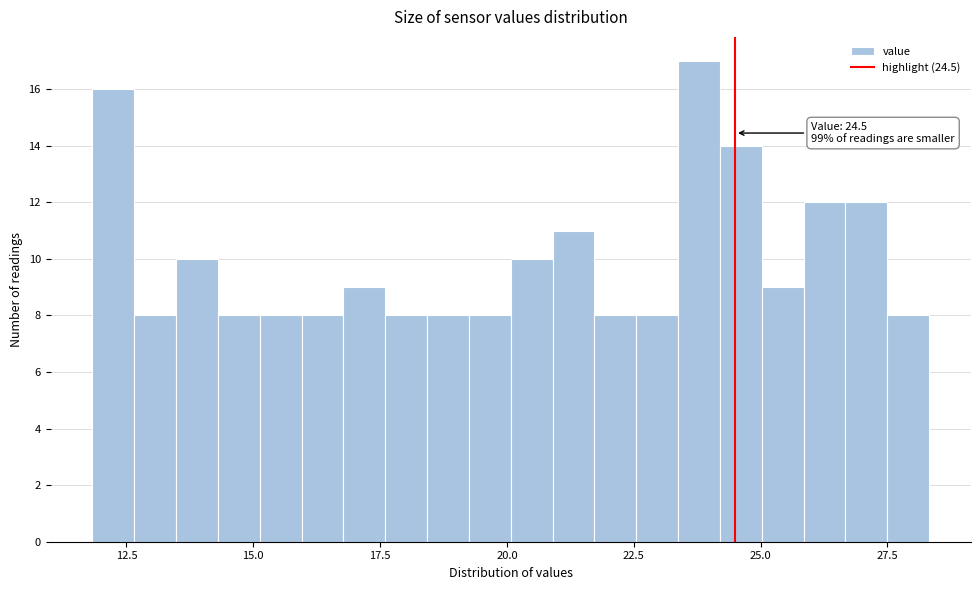

Around what value on the x-axis is the tallest bar? Give the approximate position of its centre, as read against the axis.

24.0